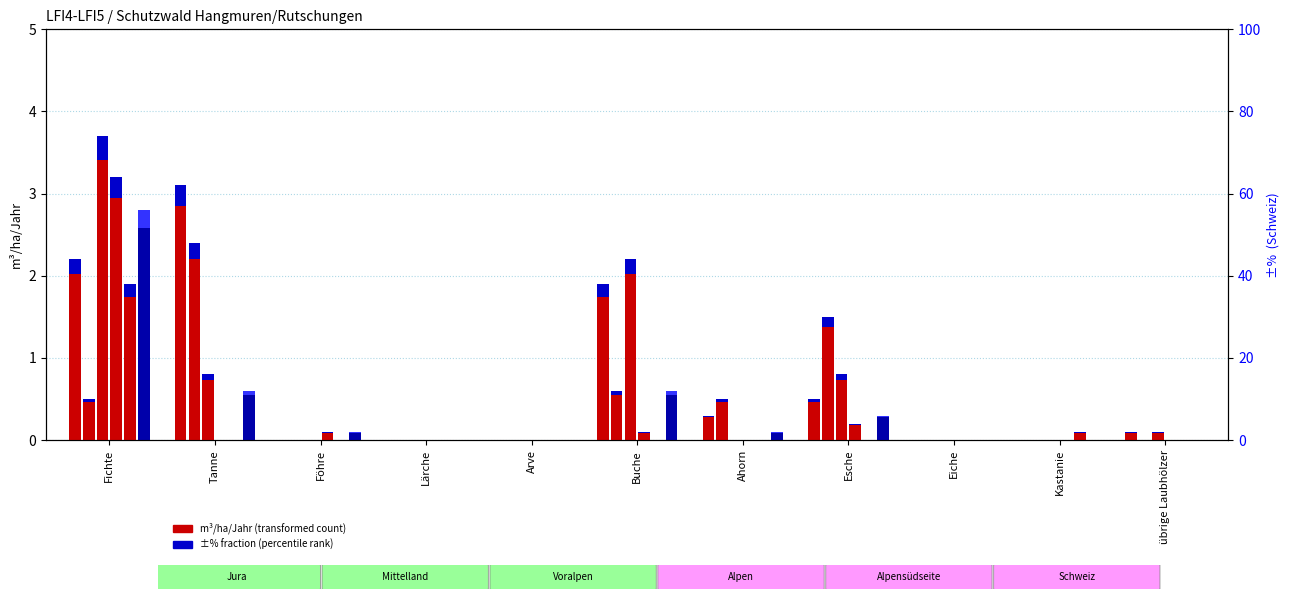

At Lärche, list the series in order from largest to smallest.

Jura, Mittelland, Voralpen, Alpen, Alpensüdseite, Schweiz